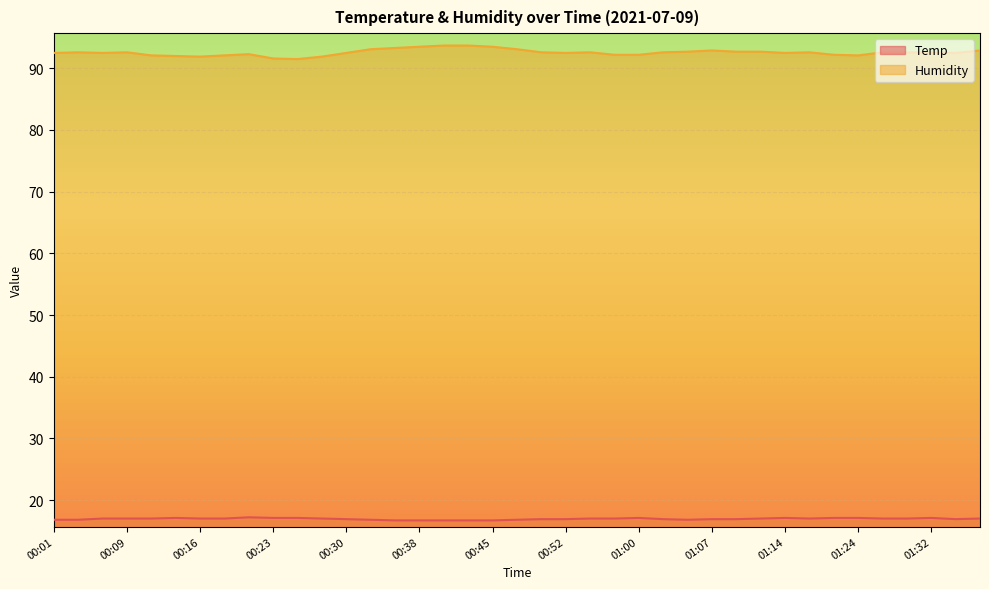

Which label corresponds to the largest value in the chart?

00:40